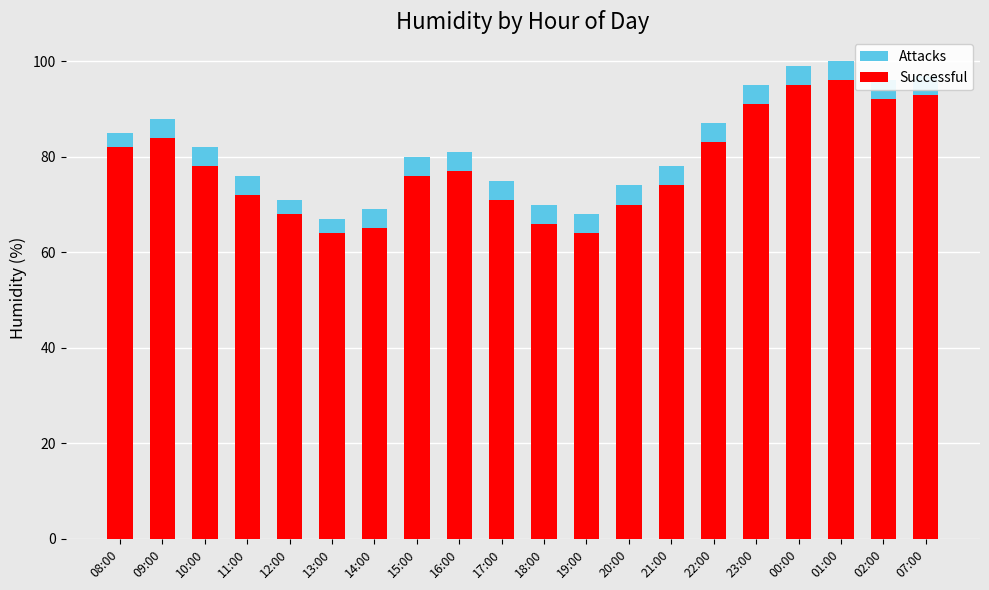

What value does the Attacks series have at 02:00?

96